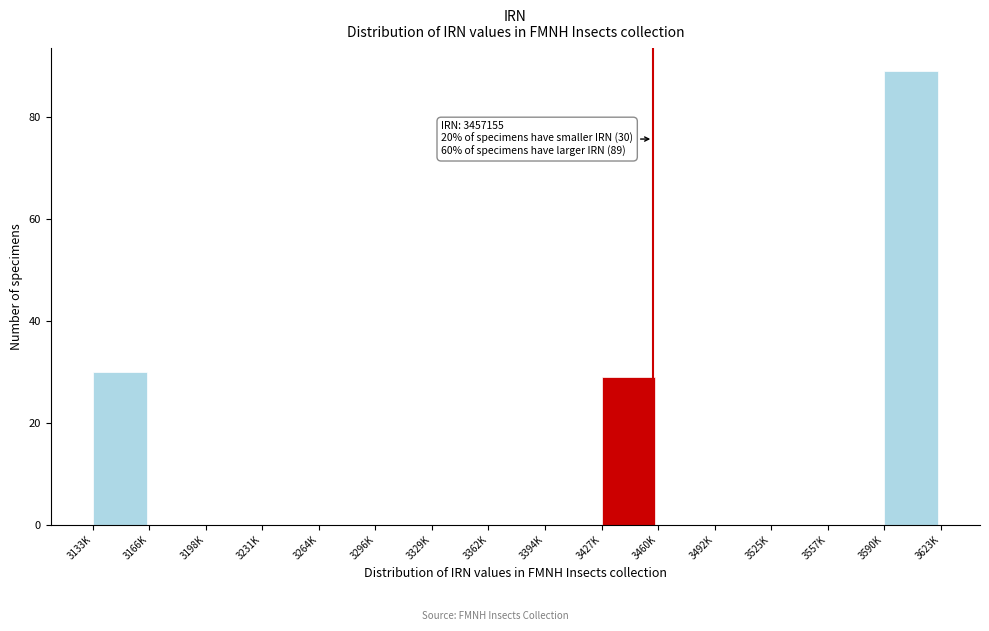

Reading left to right, what are all the values shown in this chart?

3133K=30	3166K=0	3198K=0	3231K=0	3264K=0	3296K=0	3329K=0	3362K=0	3394K=0	3427K=29	3460K=0	3492K=0	3525K=0	3557K=0	3590K=89